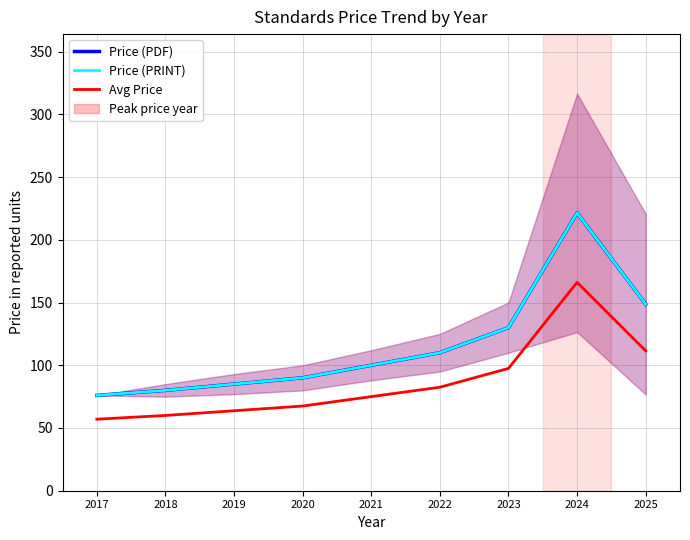

At how many categories does at least one series exceed 68?

9